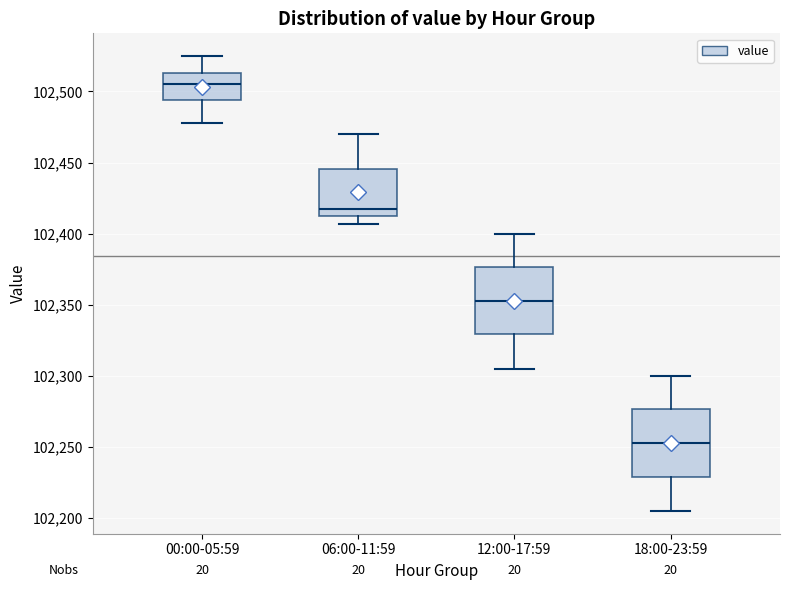

Reading left to right, transcribe this box plot: for each box, give where its median line is, the range the box spans, and where its two whiskers end, as read against the y-axis. The values are not printed on the chart, so give them approximately, as read against the axis.

00:00-05:59: median 102505, box 102495 to 102515, whiskers 102480 to 102525
06:00-11:59: median 102415 (just above the box's lower edge), box 102415 to 102445, whiskers 102405 to 102470
12:00-17:59: median 102355, box 102330 to 102375, whiskers 102305 to 102400
18:00-23:59: median 102255, box 102230 to 102275, whiskers 102205 to 102300